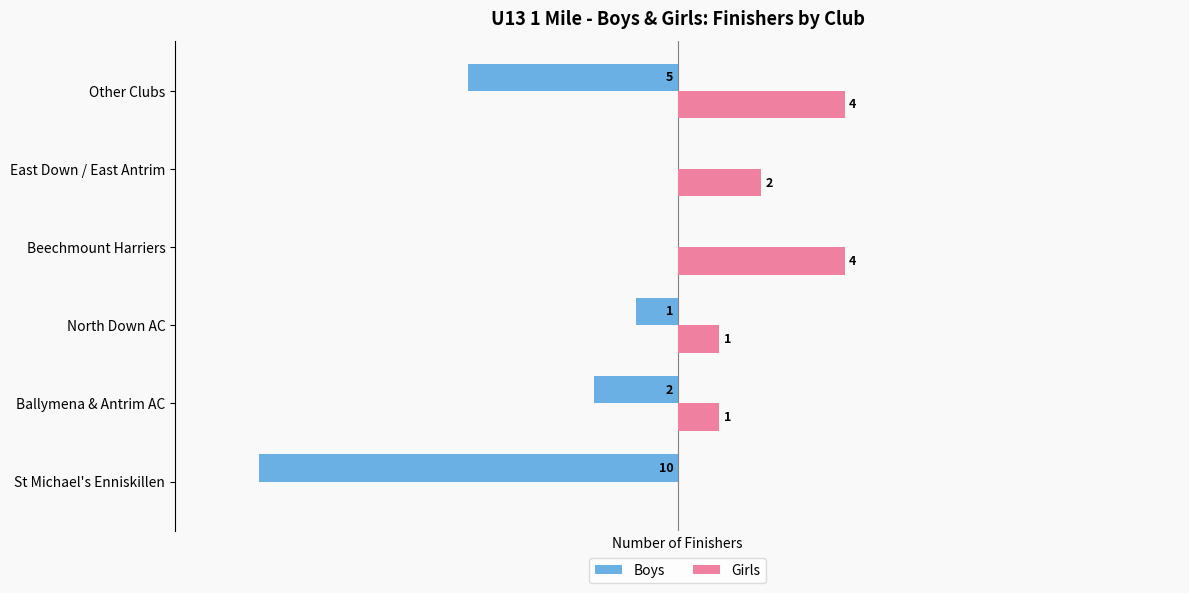

At which category is the sum across all series the highest?

Beechmount Harriers